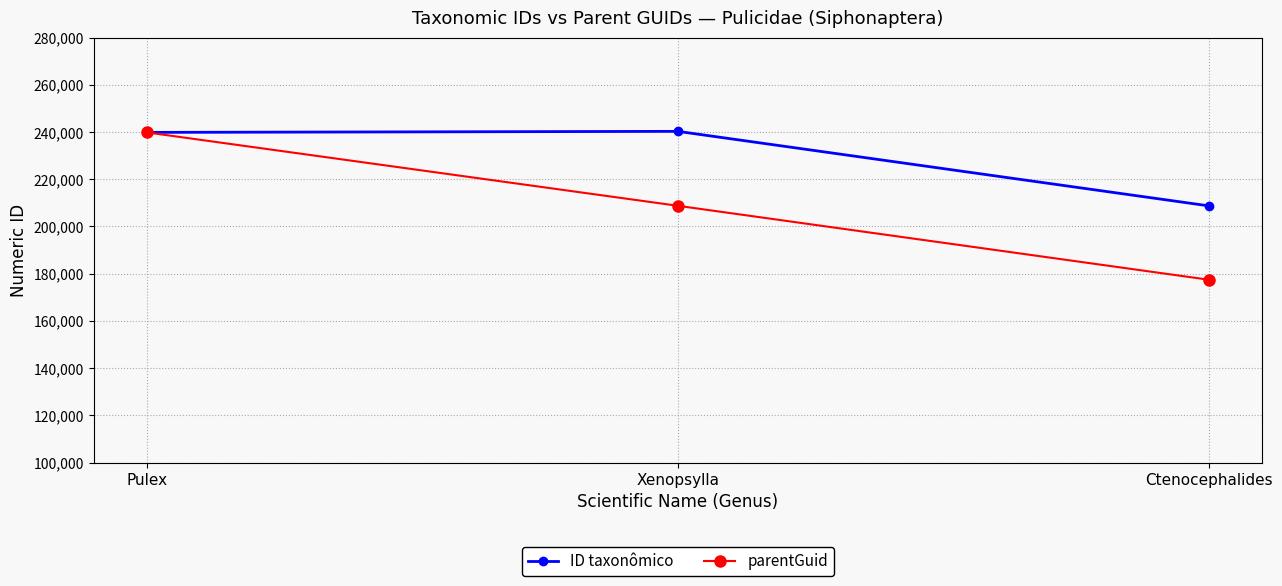

How many lines are shown in the chart?

2